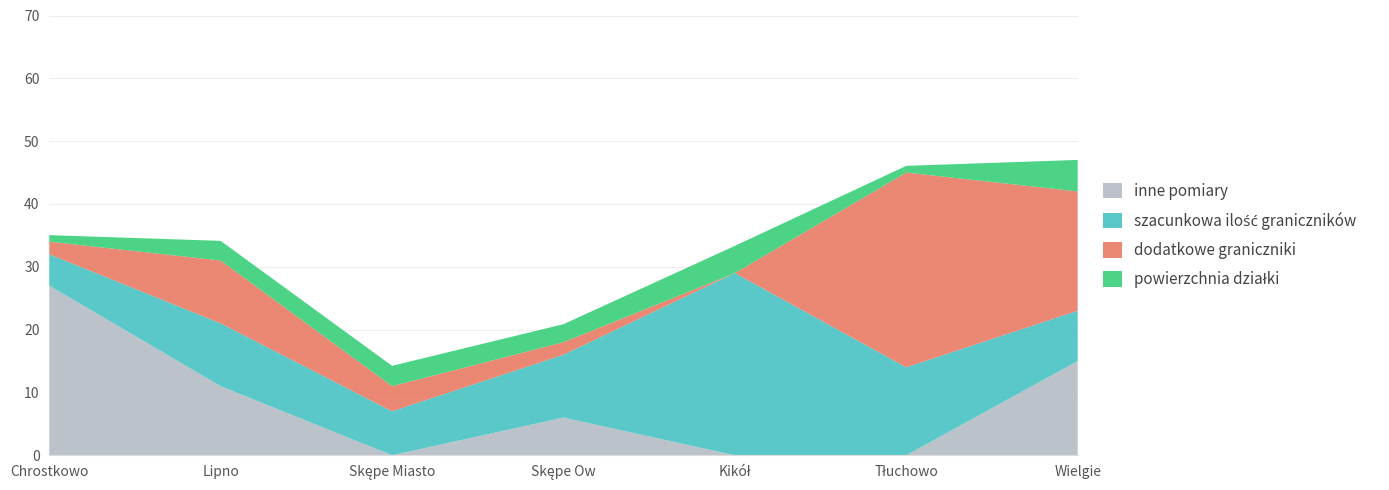

Reading left to right, what are all the values shown in this chart?

powierzchnia działki: Chrostkowo=1.0	Lipno=3.1	Skępe Miasto=3.2	Skępe Ow=2.9	Kikół=4.3	Tłuchowo=1.1	Wielgie=5.0
szacunkowa ilość graniczników: Chrostkowo=5.0	Lipno=10.0	Skępe Miasto=7.0	Skępe Ow=10.0	Kikół=29.0	Tłuchowo=14.0	Wielgie=8.0
dodatkowe graniczniki: Chrostkowo=2.0	Lipno=10.0	Skępe Miasto=4.0	Skępe Ow=2.0	Kikół=0.0	Tłuchowo=31.0	Wielgie=19.0
inne pomiary: Chrostkowo=27.0	Lipno=11.0	Skępe Miasto=0.0	Skępe Ow=6.0	Kikół=0.0	Tłuchowo=0.0	Wielgie=15.0